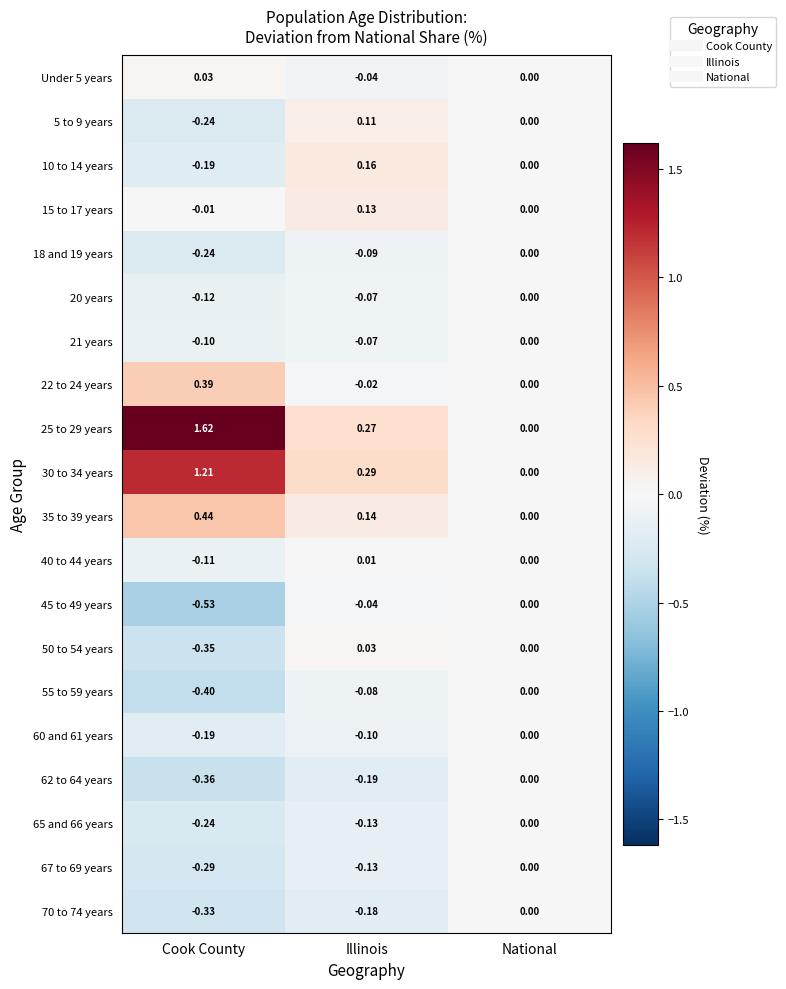

Is the value of 67 to 69 years at Cook County greater than the value of 70 to 74 years at Cook County?

Yes